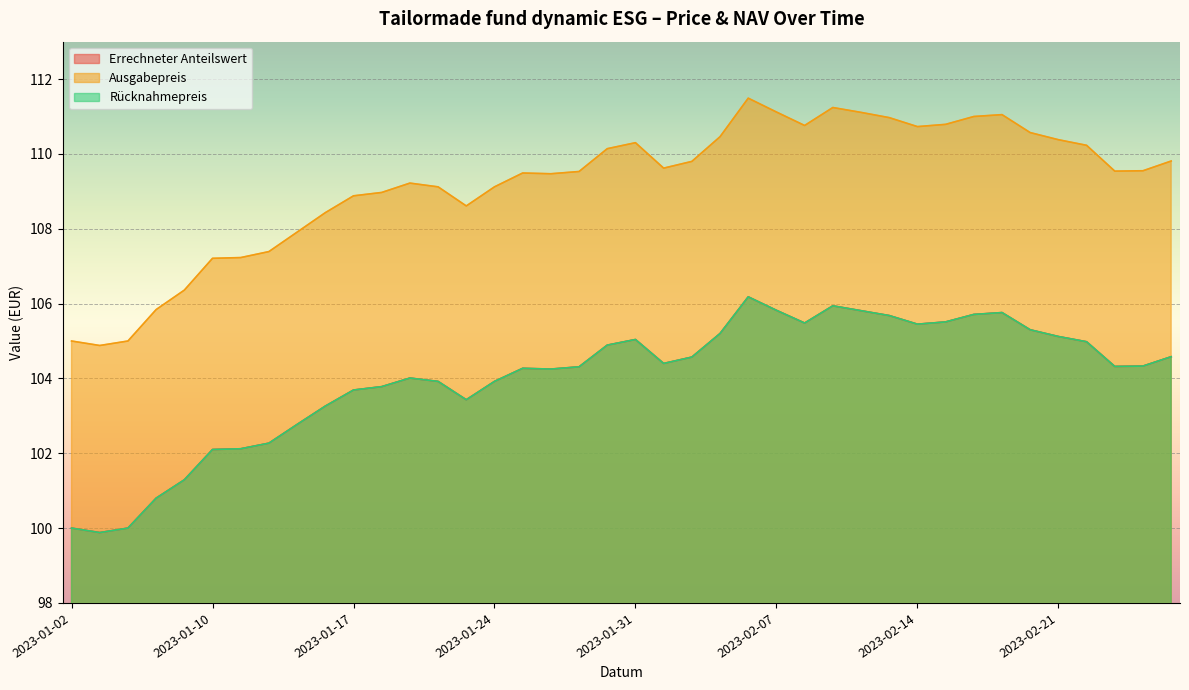

Reading left to right, extract all data points from this chart.

Errechneter Anteilswert: 2023-01-02=100.0	2023-01-03=99.9	2023-01-04=100.0	2023-01-05=100.8	2023-01-09=101.3	2023-01-10=102.1	2023-01-11=102.1	2023-01-12=102.3	2023-01-13=102.8	2023-01-16=103.3	2023-01-17=103.7	2023-01-18=103.8	2023-01-19=104.0	2023-01-20=103.9	2023-01-23=103.4	2023-01-24=103.9	2023-01-25=104.3	2023-01-26=104.2	2023-01-27=104.3	2023-01-30=104.9	2023-01-31=105.0	2023-02-01=104.4	2023-02-02=104.6	2023-02-03=105.2	2023-02-06=106.2	2023-02-07=105.8	2023-02-08=105.5	2023-02-09=105.9	2023-02-10=105.8	2023-02-13=105.7	2023-02-14=105.5	2023-02-15=105.5	2023-02-16=105.7	2023-02-17=105.8	2023-02-20=105.3	2023-02-21=105.1	2023-02-22=105.0	2023-02-23=104.3	2023-02-24=104.3	2023-02-27=104.6
Ausgabepreis: 2023-01-02=105.0	2023-01-03=104.9	2023-01-04=105.0	2023-01-05=105.8	2023-01-09=106.4	2023-01-10=107.2	2023-01-11=107.2	2023-01-12=107.4	2023-01-13=107.9	2023-01-16=108.4	2023-01-17=108.9	2023-01-18=109.0	2023-01-19=109.2	2023-01-20=109.1	2023-01-23=108.6	2023-01-24=109.1	2023-01-25=109.5	2023-01-26=109.5	2023-01-27=109.5	2023-01-30=110.1	2023-01-31=110.3	2023-02-01=109.6	2023-02-02=109.8	2023-02-03=110.5	2023-02-06=111.5	2023-02-07=111.1	2023-02-08=110.8	2023-02-09=111.2	2023-02-10=111.1	2023-02-13=111.0	2023-02-14=110.7	2023-02-15=110.8	2023-02-16=111.0	2023-02-17=111.0	2023-02-20=110.6	2023-02-21=110.4	2023-02-22=110.2	2023-02-23=109.5	2023-02-24=109.5	2023-02-27=109.8
Rücknahmepreis: 2023-01-02=100.0	2023-01-03=99.9	2023-01-04=100.0	2023-01-05=100.8	2023-01-09=101.3	2023-01-10=102.1	2023-01-11=102.1	2023-01-12=102.3	2023-01-13=102.8	2023-01-16=103.3	2023-01-17=103.7	2023-01-18=103.8	2023-01-19=104.0	2023-01-20=103.9	2023-01-23=103.4	2023-01-24=103.9	2023-01-25=104.3	2023-01-26=104.2	2023-01-27=104.3	2023-01-30=104.9	2023-01-31=105.0	2023-02-01=104.4	2023-02-02=104.6	2023-02-03=105.2	2023-02-06=106.2	2023-02-07=105.8	2023-02-08=105.5	2023-02-09=105.9	2023-02-10=105.8	2023-02-13=105.7	2023-02-14=105.5	2023-02-15=105.5	2023-02-16=105.7	2023-02-17=105.8	2023-02-20=105.3	2023-02-21=105.1	2023-02-22=105.0	2023-02-23=104.3	2023-02-24=104.3	2023-02-27=104.6